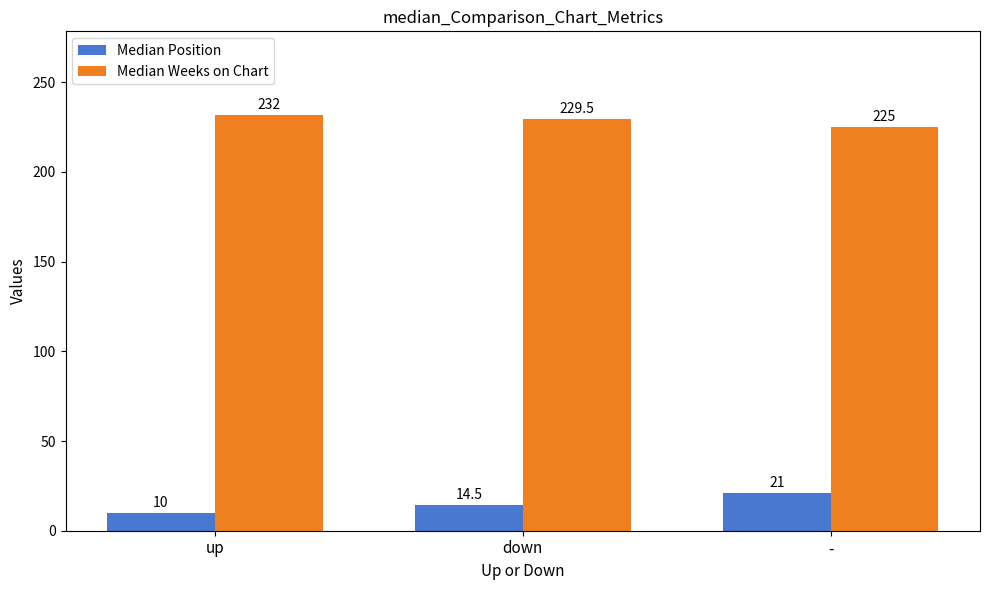

What is the spread (max minus min) of values at up?

222.0